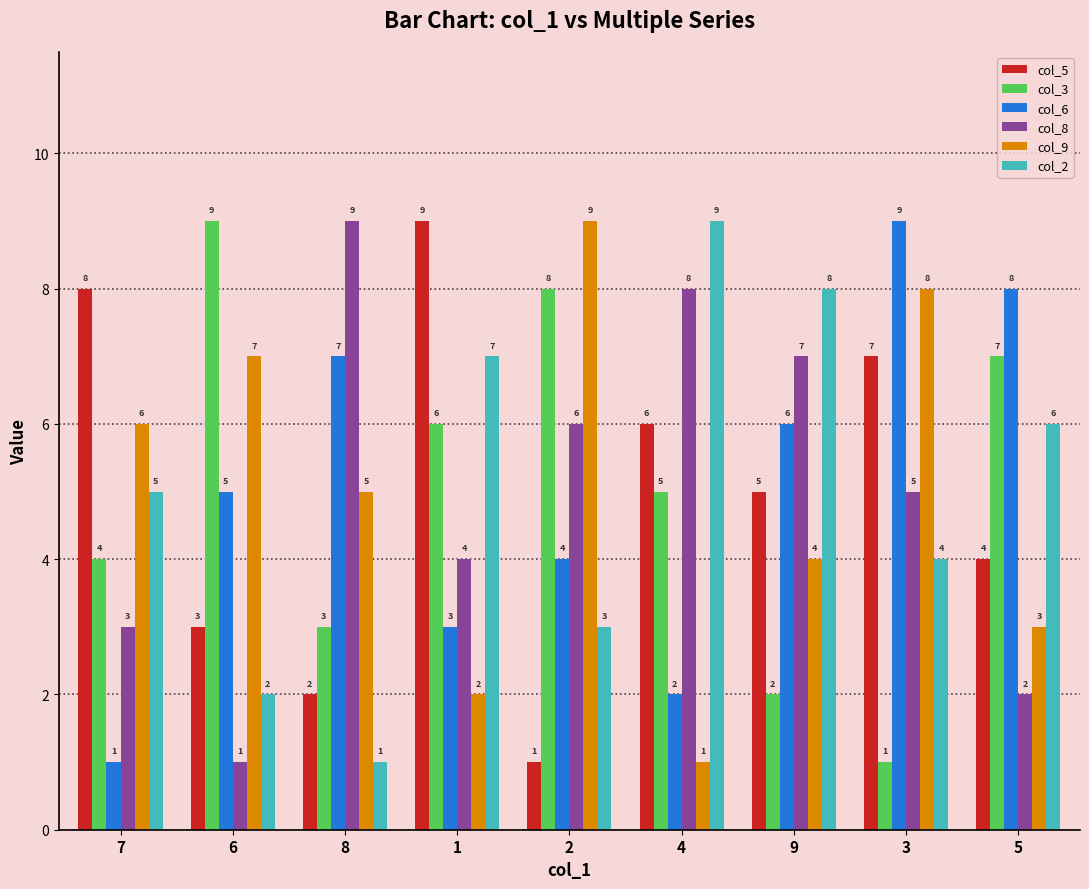

At which label is col_9 closest to 5?

8